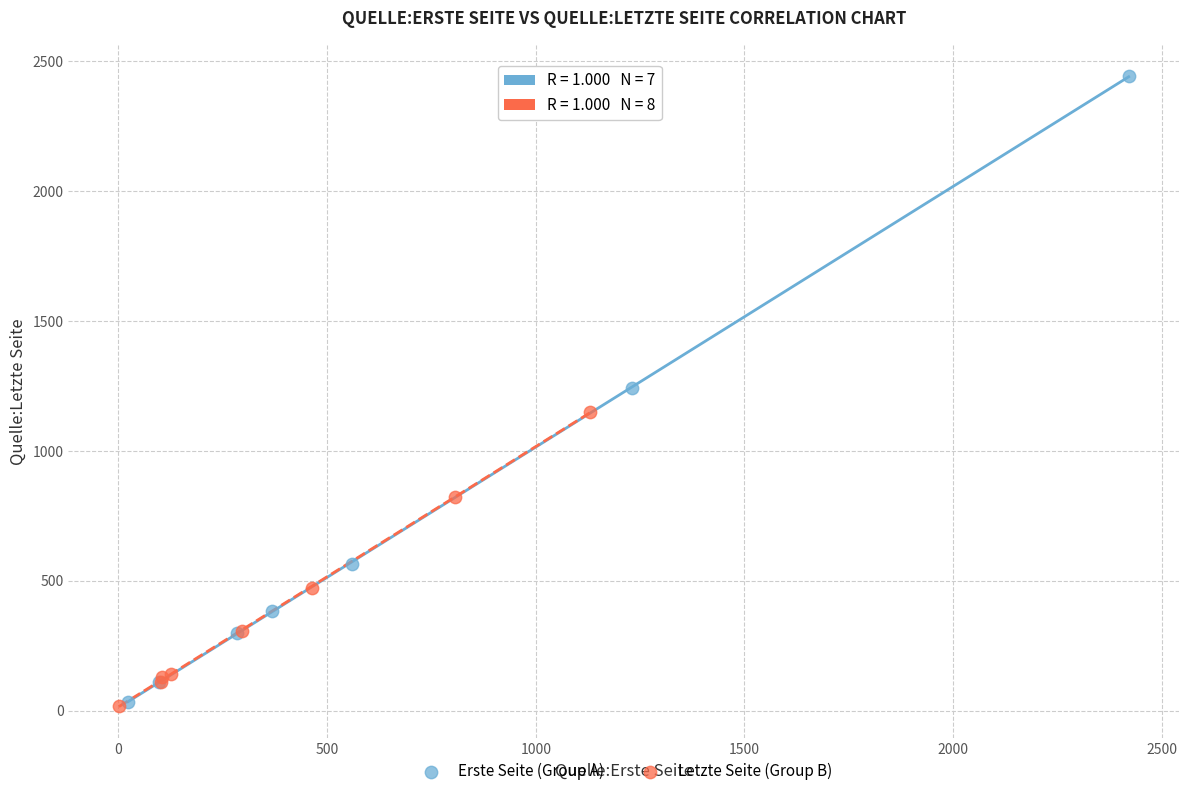

Which series contains the highest Y value?

Erste Seite (Group A)